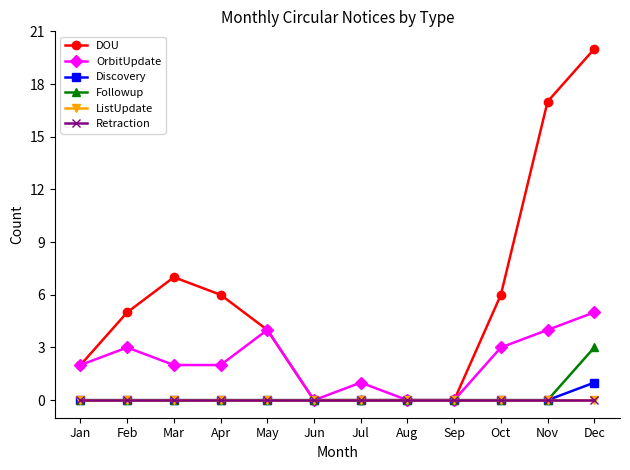

Which series changed the most between May and Dec?

DOU